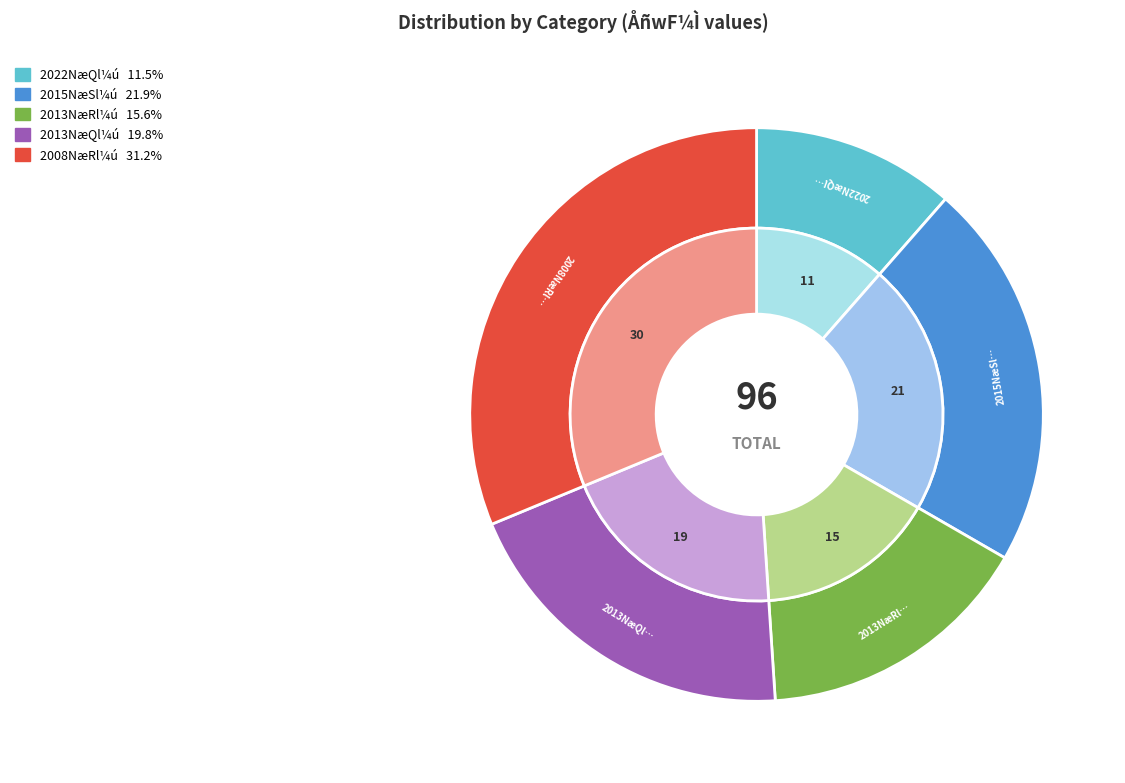

Which category has the smallest portion of the pie?

11